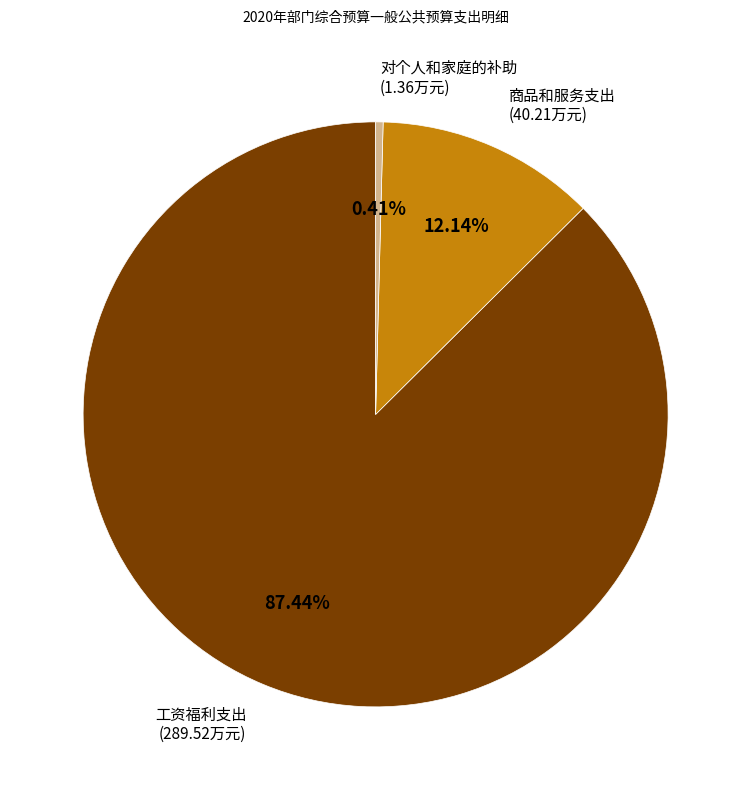

Count the number of slices in the pie.

3